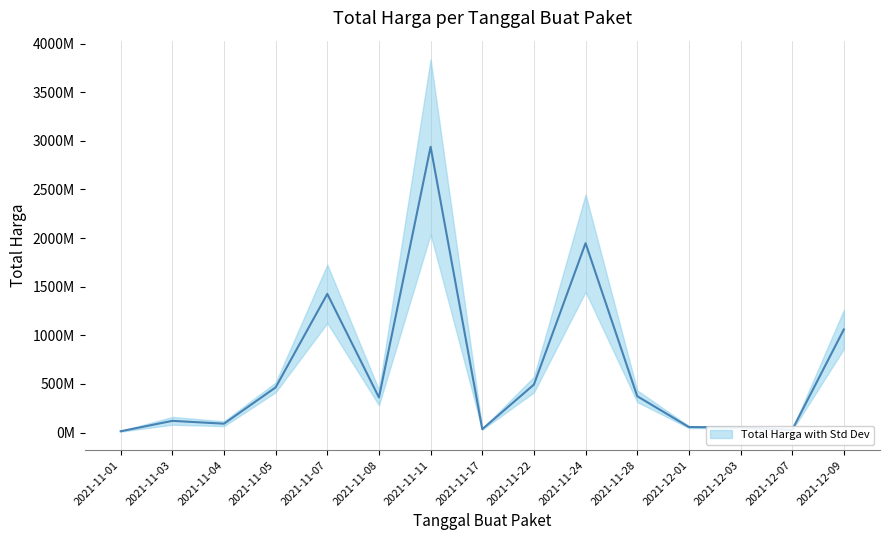

The chart shows a value of 490214112 at 2021-11-08. True or false?

False